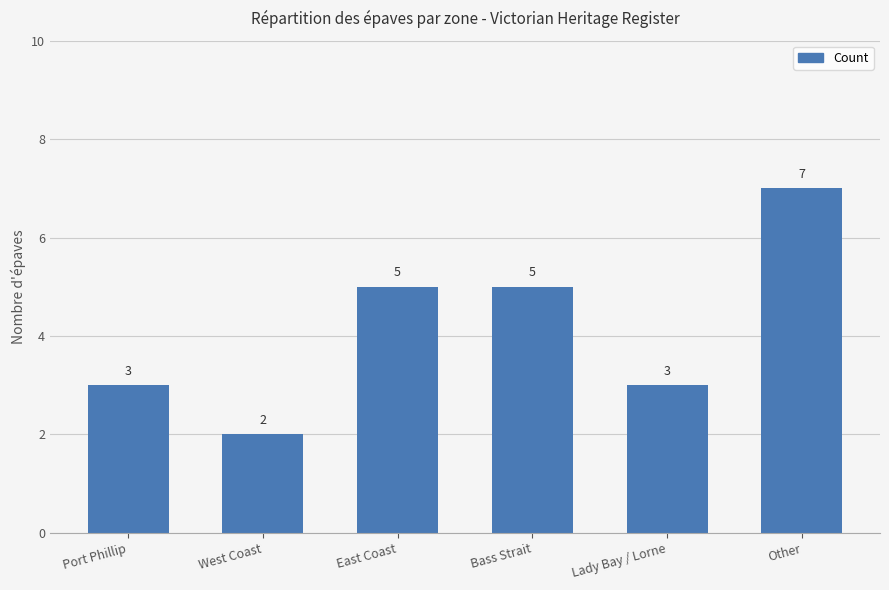

What is the ratio of the value at East Coast to the value at West Coast?

2.5